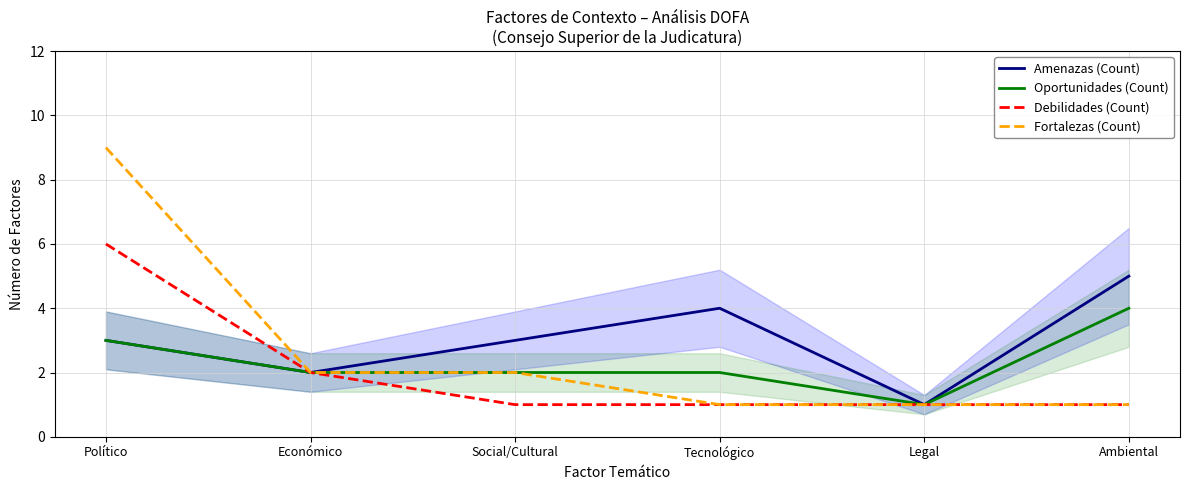

Reading right to left, list all the values displayed in this chart.

Amenazas (Count): Ambiental=5	Legal=1	Tecnológico=4	Social/Cultural=3	Económico=2	Político=3
Oportunidades (Count): Ambiental=4	Legal=1	Tecnológico=2	Social/Cultural=2	Económico=2	Político=3
Debilidades (Count): Ambiental=1	Legal=1	Tecnológico=1	Social/Cultural=1	Económico=2	Político=6
Fortalezas (Count): Ambiental=1	Legal=1	Tecnológico=1	Social/Cultural=2	Económico=2	Político=9